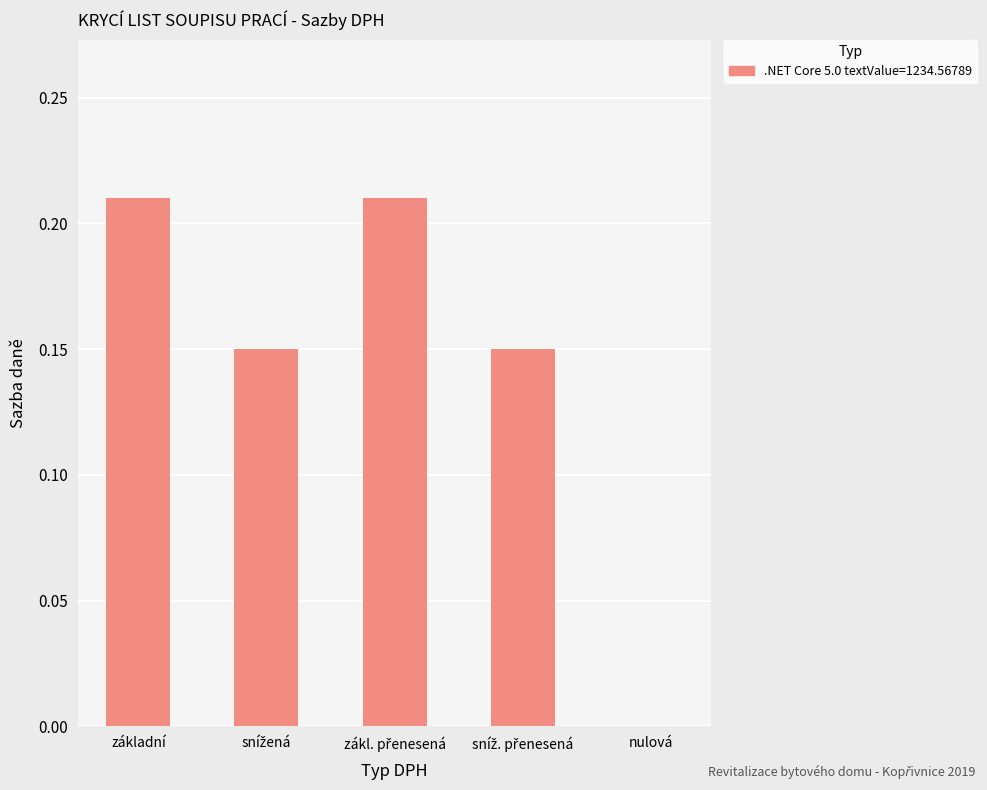

Is it true that the value at nulová is 0.0?

True